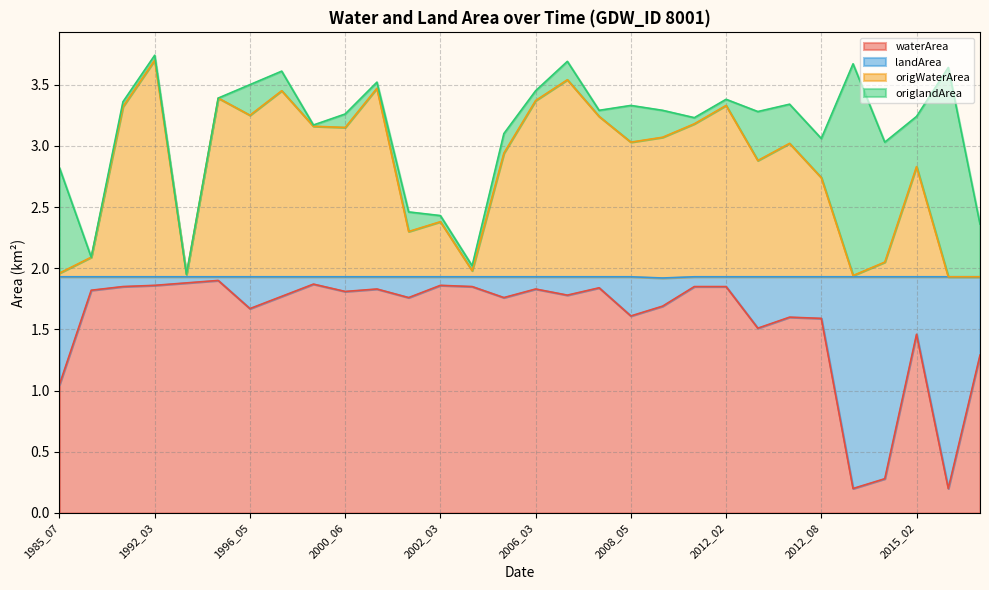

At which category does landArea reach its first local peak?

2012_11